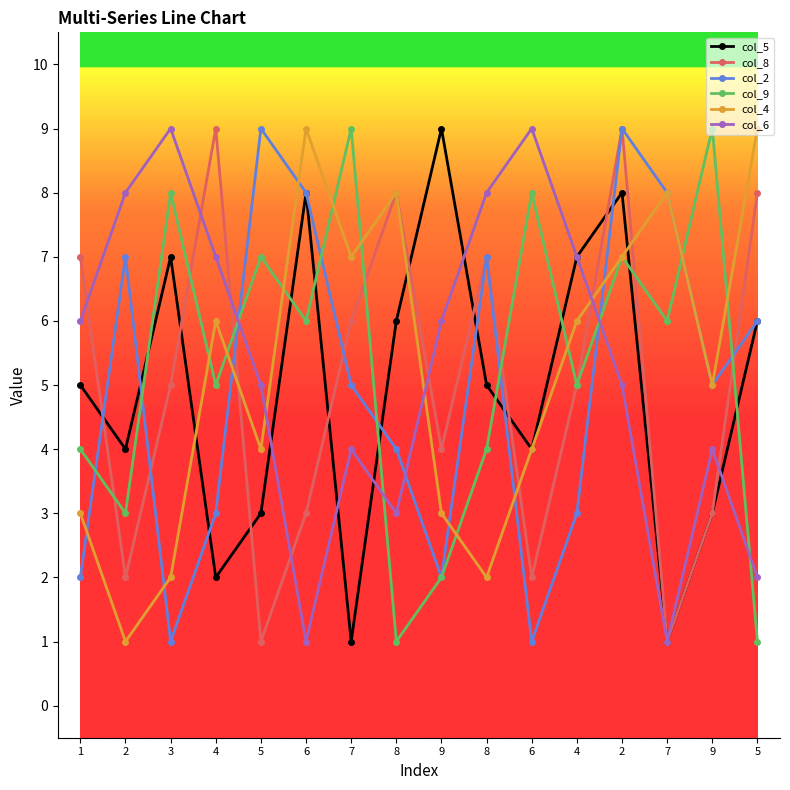

What is the label of the 2nd point from the right?

9